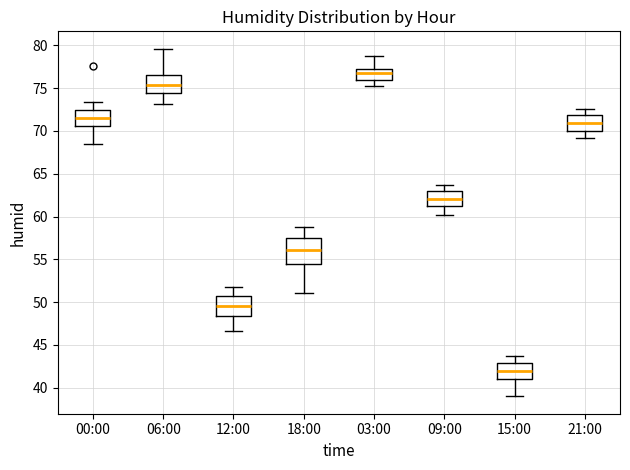

Where is the upper edge of the box for 06:00 on the y-axis? The values are not printed on the chart, so give them approximately, as read against the axis.

76.5